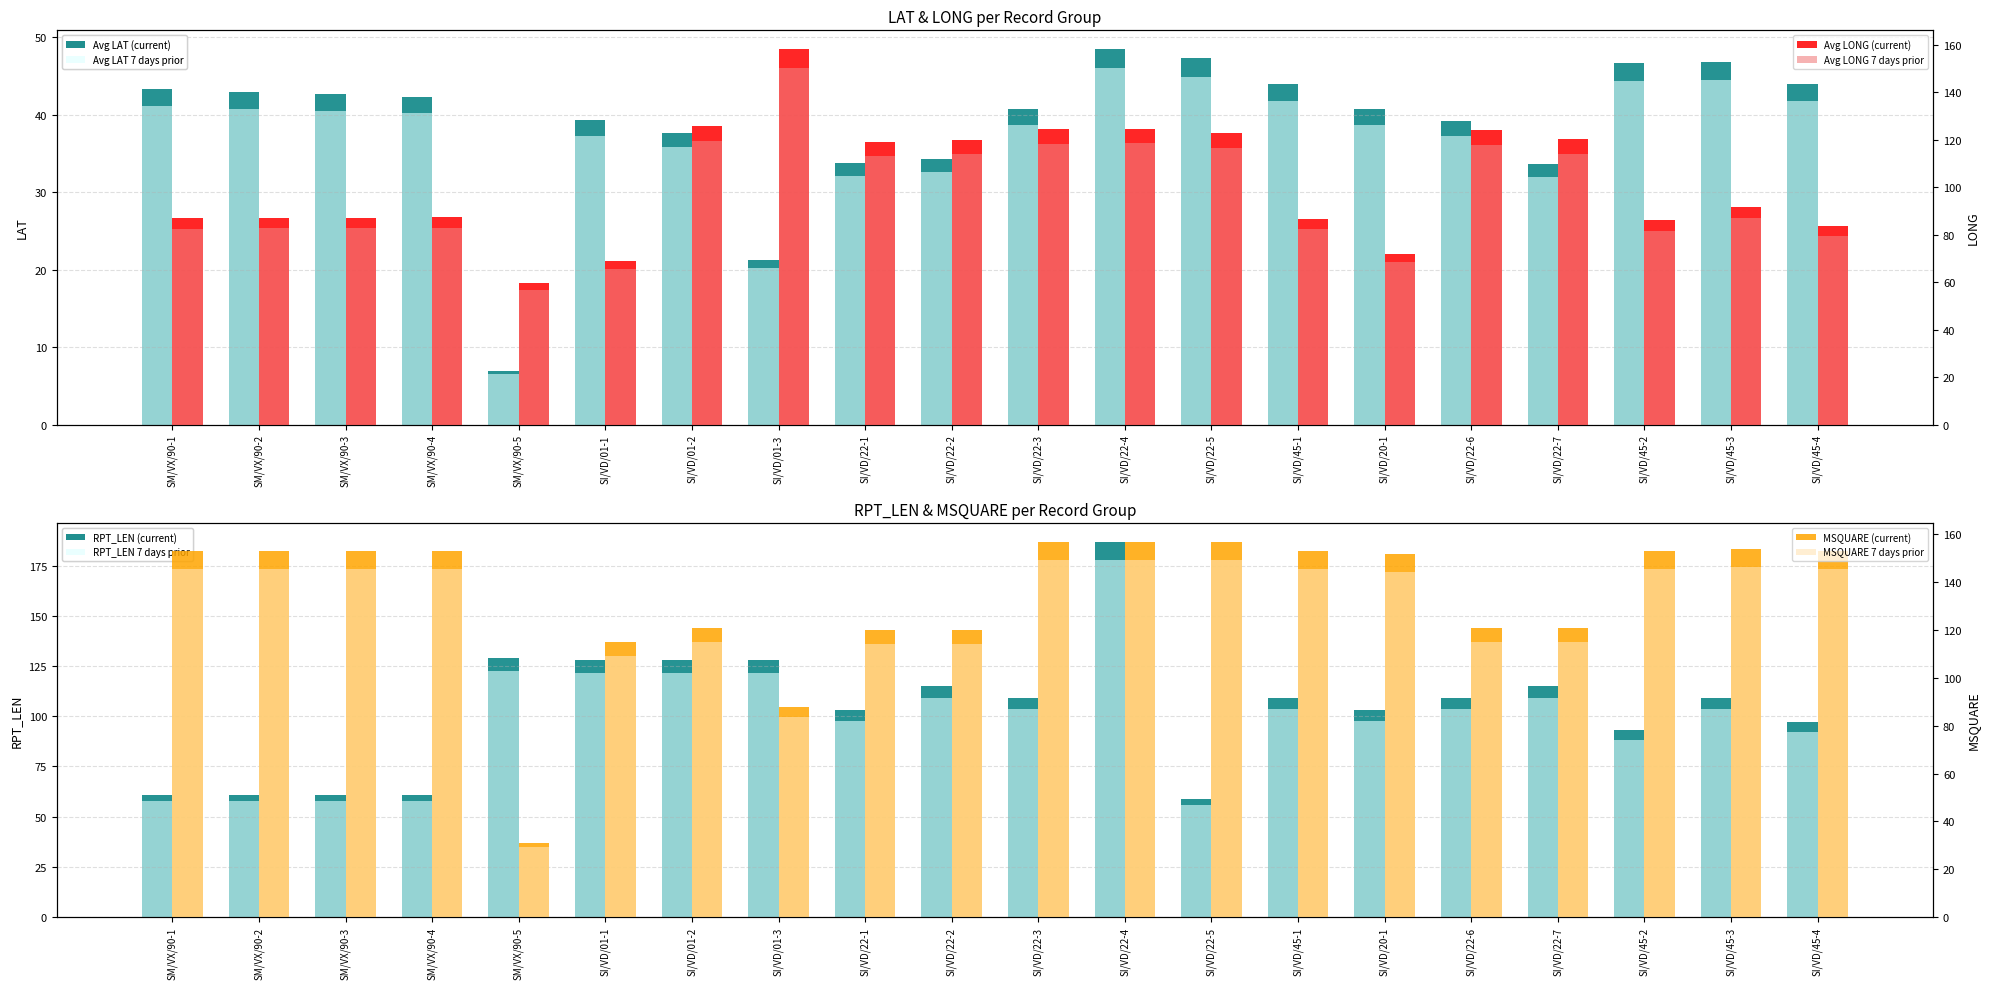

Reading left to right, extract all data points from this chart.

Avg LAT: 43.3	42.9	42.7	42.3	6.9	39.3	37.7	21.3	33.8	34.3	40.7	48.5	47.3	44.0	40.7	39.2	33.7	46.7	46.8	44.0
Avg LONG: 86.9	87.0	87.1	87.3	59.8	69.1	125.6	158.2	119.0	119.9	124.5	124.7	122.7	86.6	72.0	124.0	120.2	86.0	91.8	83.6
Avg RPT_LEN: 61.0	61.0	61.0	61.0	129.0	128.0	128.0	128.0	103.0	115.0	109.0	187.0	59.0	109.0	103.0	109.0	115.0	93.0	109.0	97.0
Avg MSQUARE: 153.0	153.0	153.0	153.0	31.0	115.0	121.0	88.0	120.0	120.0	157.0	157.0	157.0	153.0	152.0	121.0	121.0	153.0	154.0	153.0